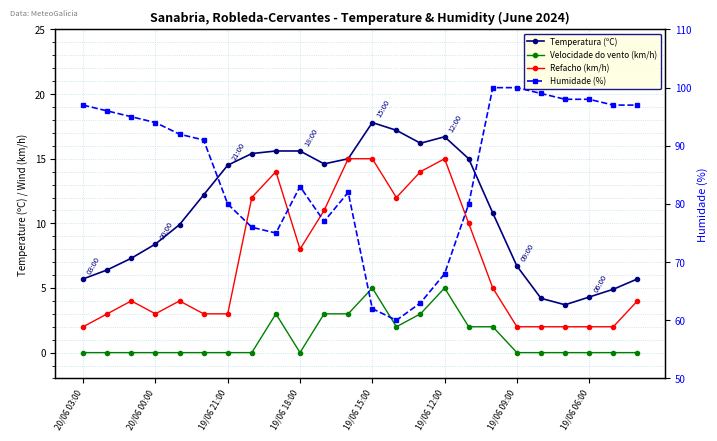

How many lines are shown in the chart?

4